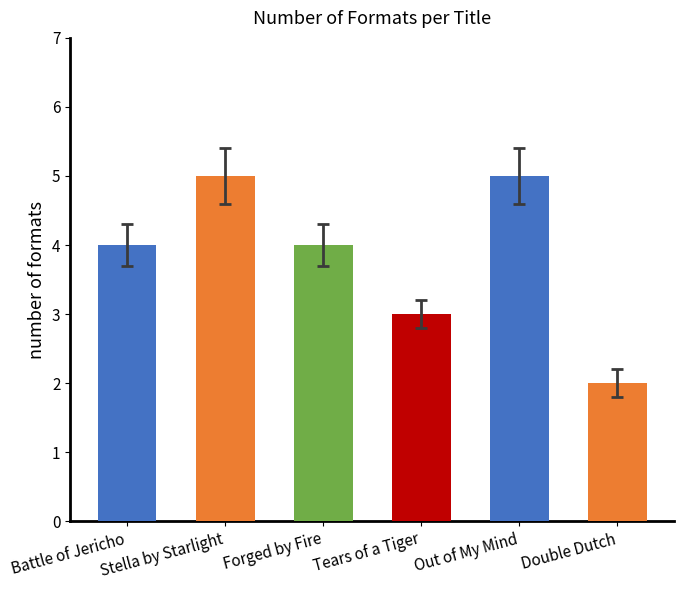

What position from the left is Tears of a Tiger?

4